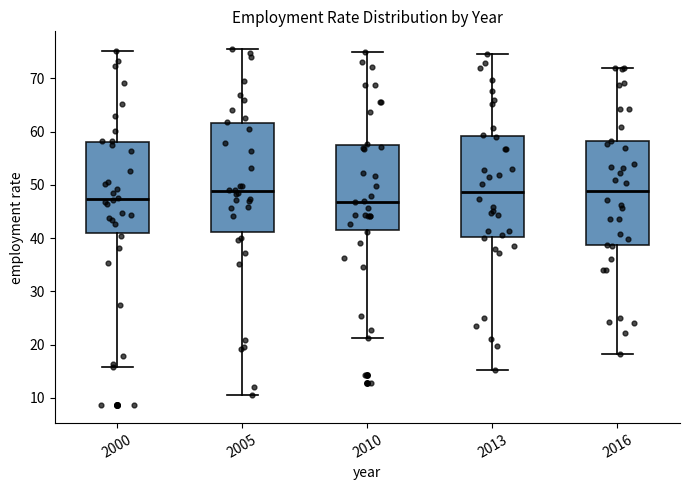

Reading left to right, transcribe this box plot: for each box, give where its median line is, the range the box spans, and where its two whiskers end, as read against the y-axis. The values are not printed on the chart, so give them approximately, as read against the axis.

2000: median 47, box 41 to 58, whiskers 16 to 75
2005: median 49, box 41 to 62, whiskers 11 to 76
2010: median 47, box 41 to 57, whiskers 21 to 75
2013: median 49, box 40 to 59, whiskers 15 to 75
2016: median 49, box 39 to 58, whiskers 18 to 72